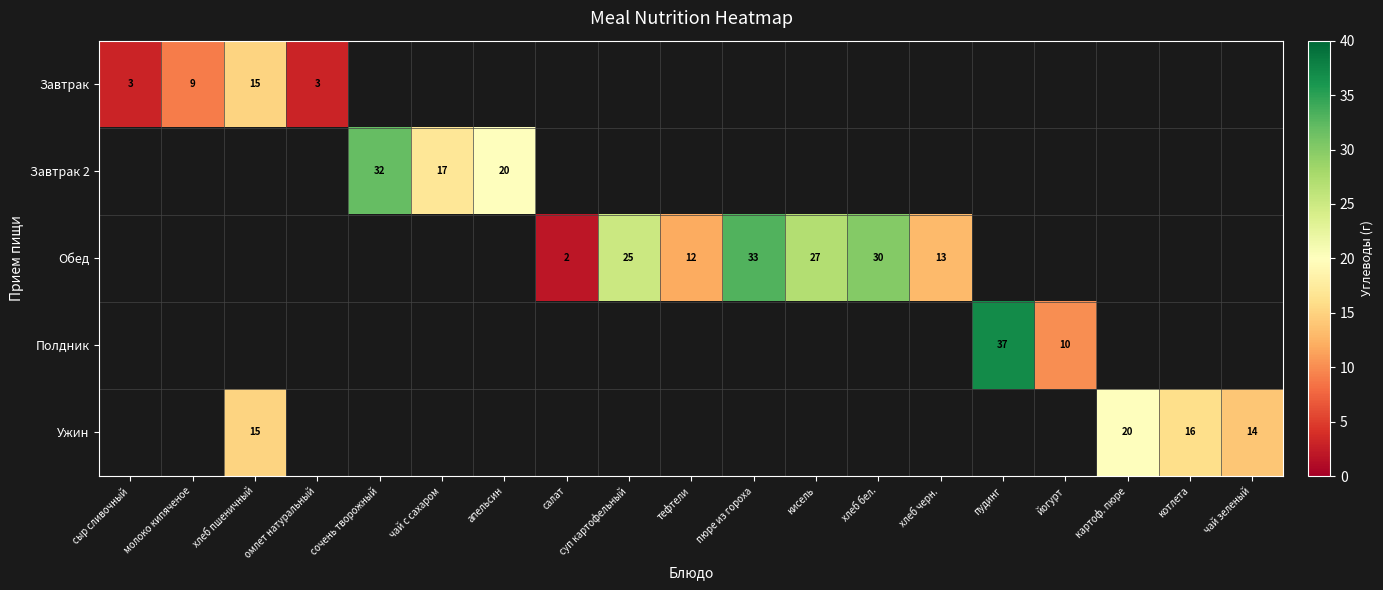

What is the spread (max minus min) of values at апельсин?

20